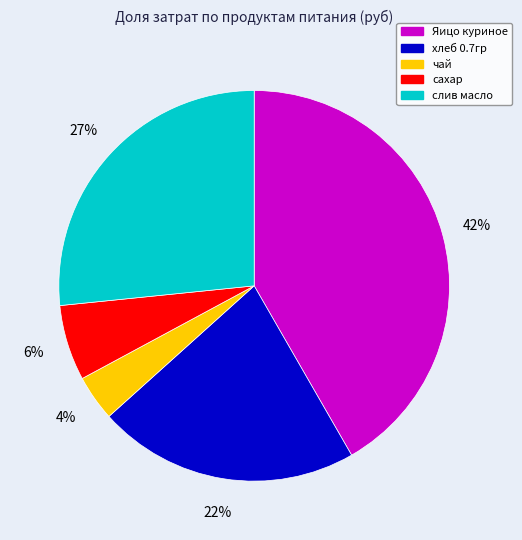

How many slices are in this pie chart?

5